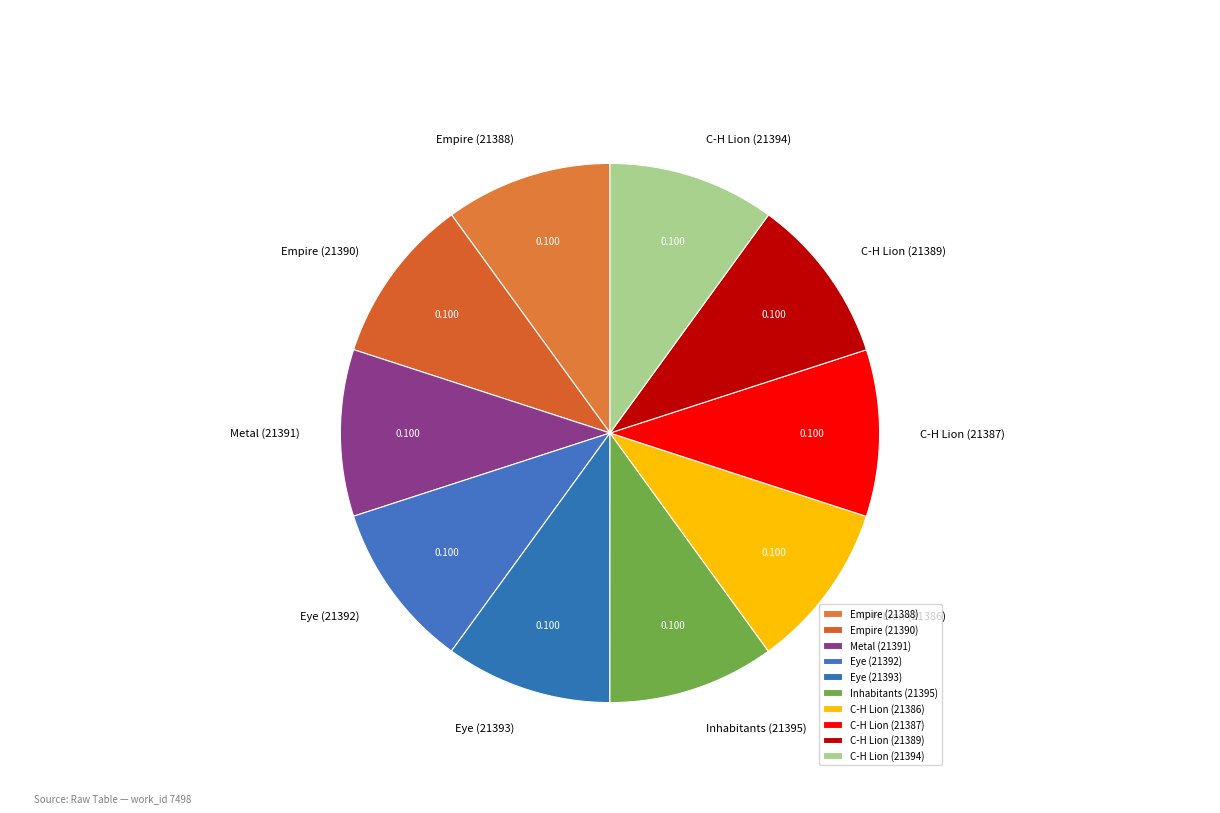

Do C-H Lion (21394) and C-H Lion (21389) together represent more than half of the pie?

No